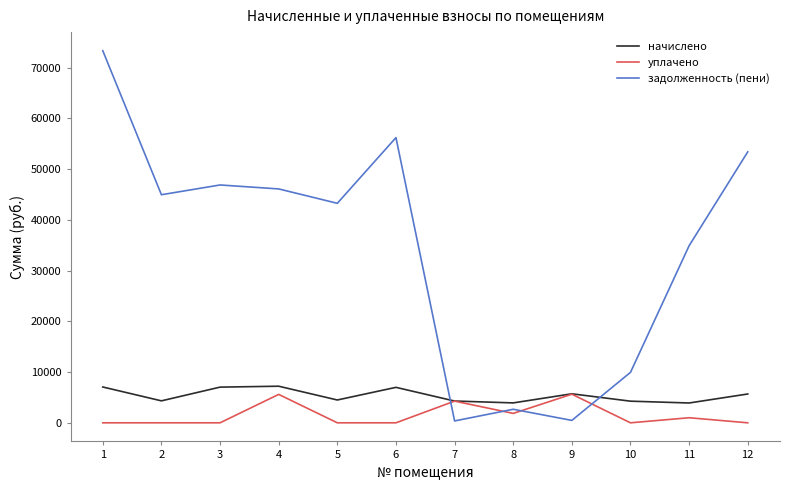

In начислено, how many points are lower than both neighbors (excluding endpoints)?

4